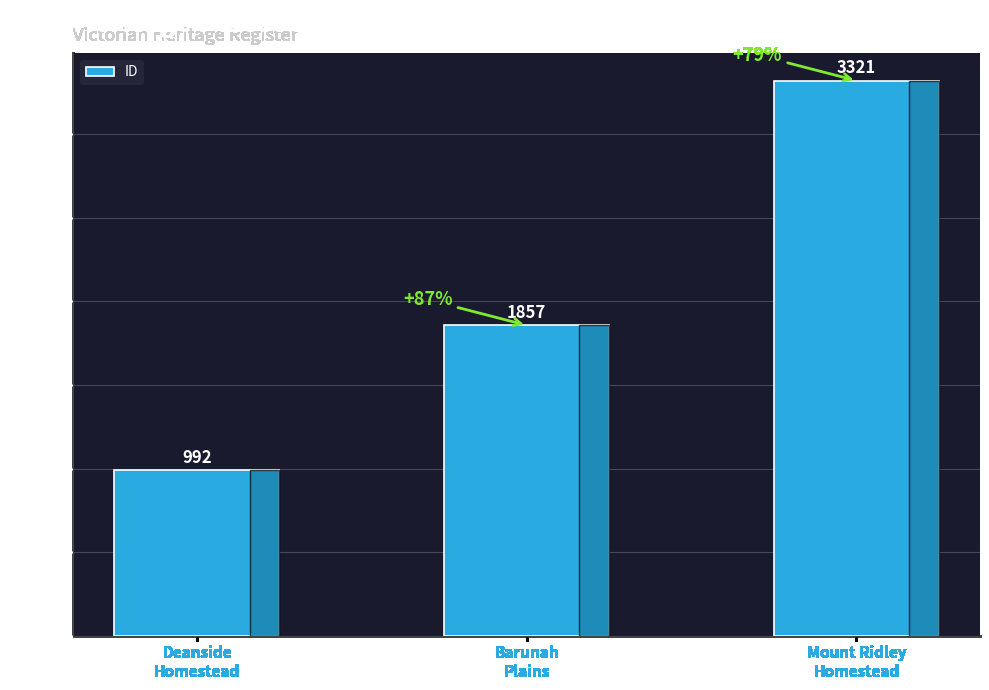

Approximately how many times larger is the value at Barunah
Plains compared to Mount Ridley
Homestead?

0.6